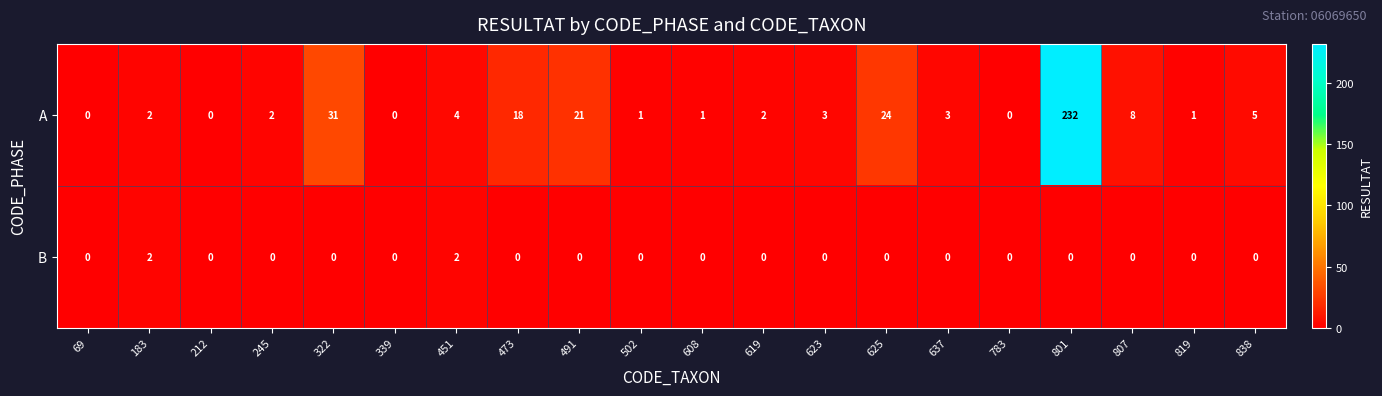

At 502, list the series in order from smallest to largest.

B, A